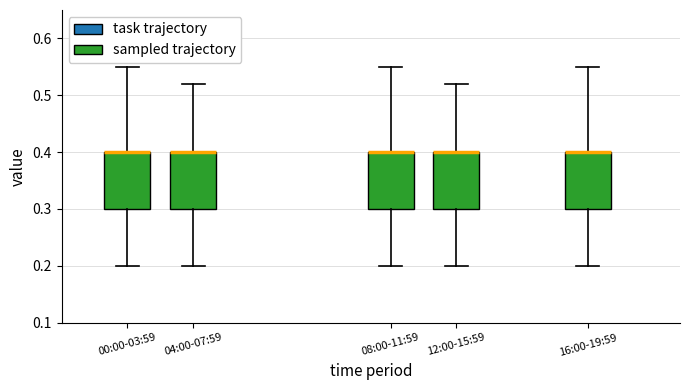

Reading left to right, transcribe this box plot: for each box, give where its median line is, the range the box spans, and where its two whiskers end, as read against the y-axis. The values are not printed on the chart, so give them approximately, as read against the axis.

00:00-03:59: median 0.40 (drawn on the box's upper edge), box 0.30 to 0.40, whiskers 0.20 to 0.55
04:00-07:59: median 0.40 (drawn on the box's upper edge), box 0.30 to 0.40, whiskers 0.20 to 0.52
08:00-11:59: median 0.40 (drawn on the box's upper edge), box 0.30 to 0.40, whiskers 0.20 to 0.55
12:00-15:59: median 0.40 (drawn on the box's upper edge), box 0.30 to 0.40, whiskers 0.20 to 0.52
16:00-19:59: median 0.40 (drawn on the box's upper edge), box 0.30 to 0.40, whiskers 0.20 to 0.55